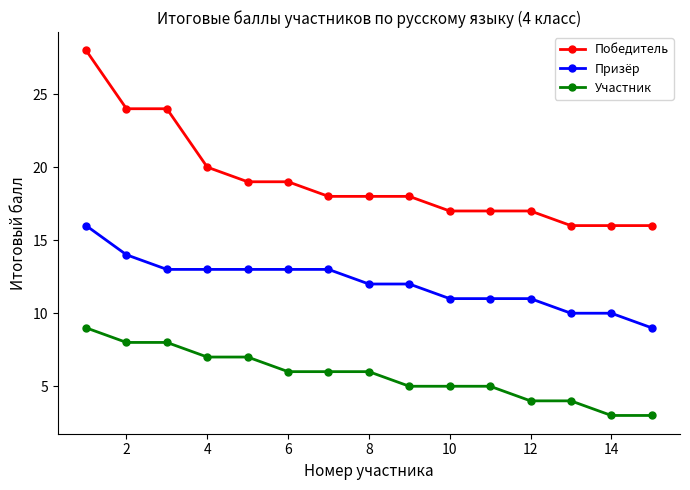

Count the number of categories in the chart.

15